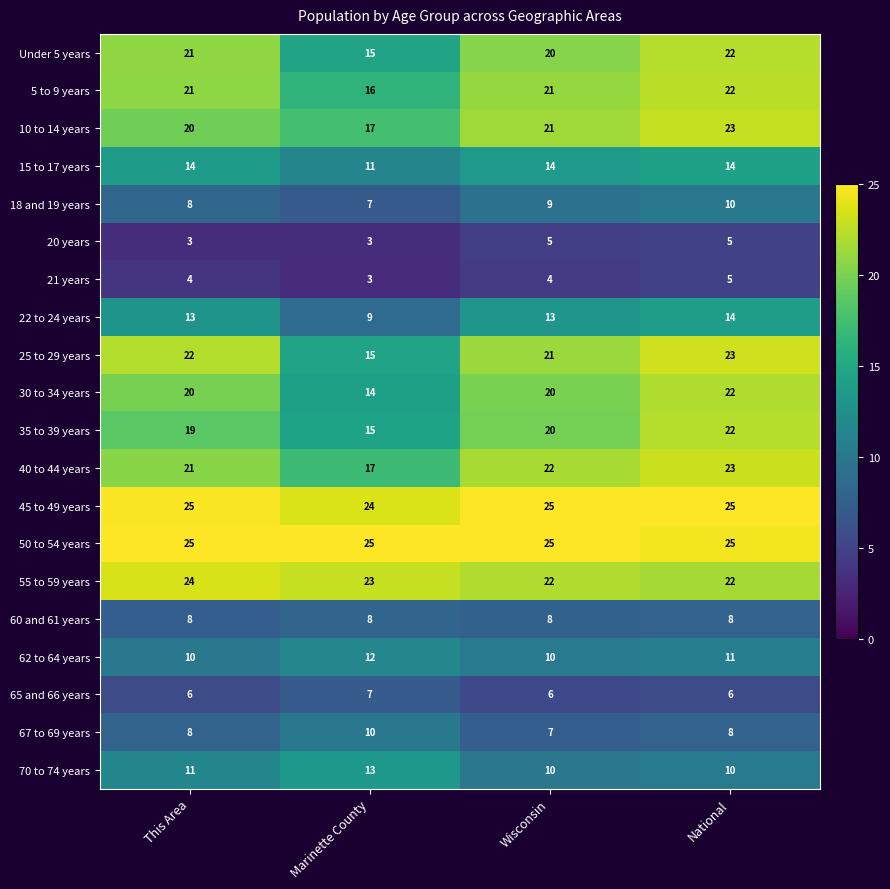

What value does the 10 to 14 years series have at National?

23